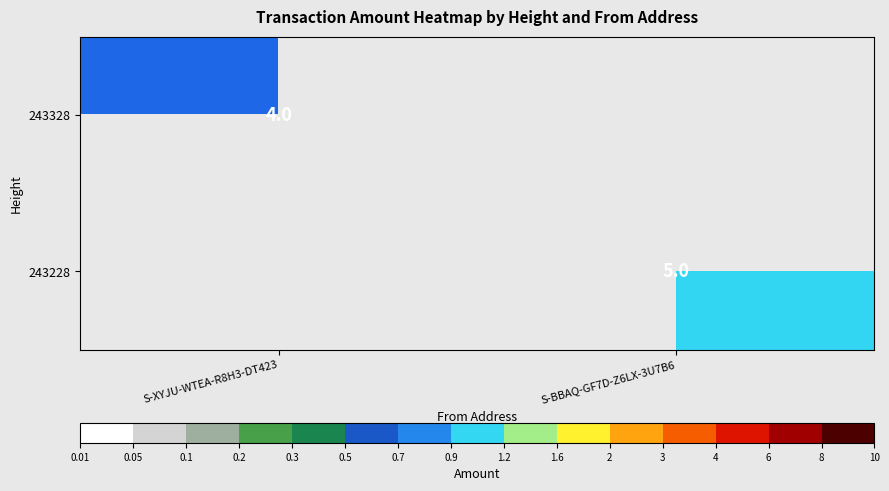

The value of 243328 at S-XYJU-WTEA-R8H3-DT423 is 1. True or false?

False